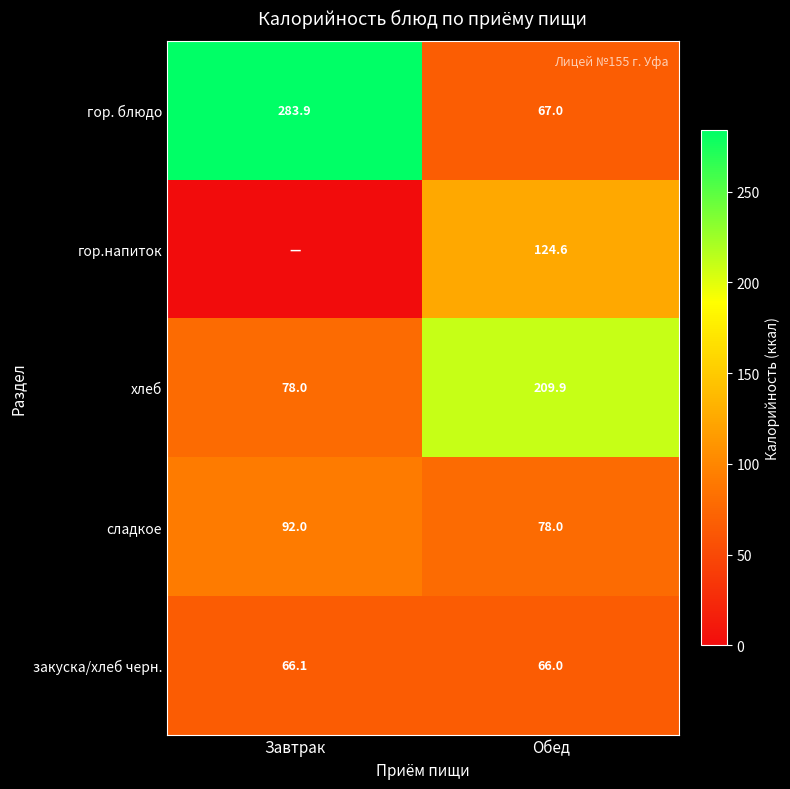

List the labels in order of закуска/хлеб черн. value, smallest first.

Обед, Завтрак